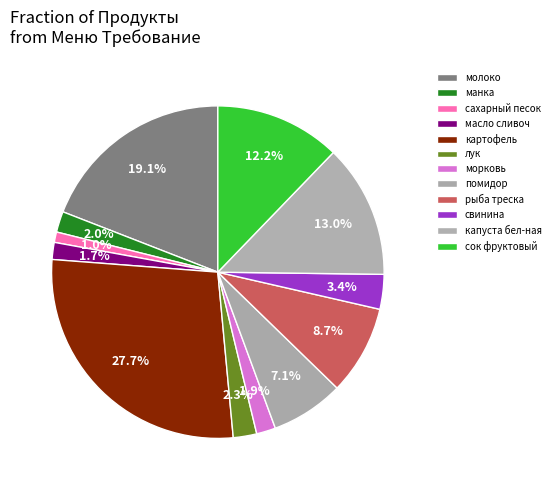

To the nearest percent, what is the combined percentage of масло сливоч and помидор?

9%